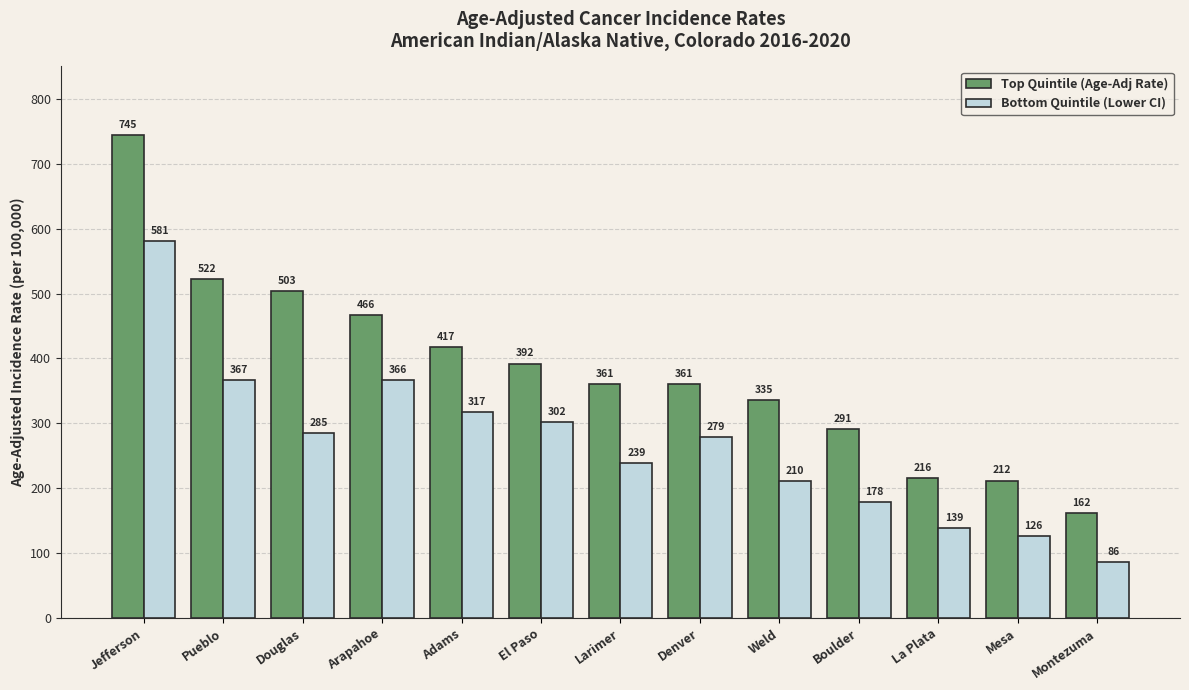

At Arapahoe, list the series in order from smallest to largest.

Bottom Quintile (Lower CI), Top Quintile (Age-Adj Rate)